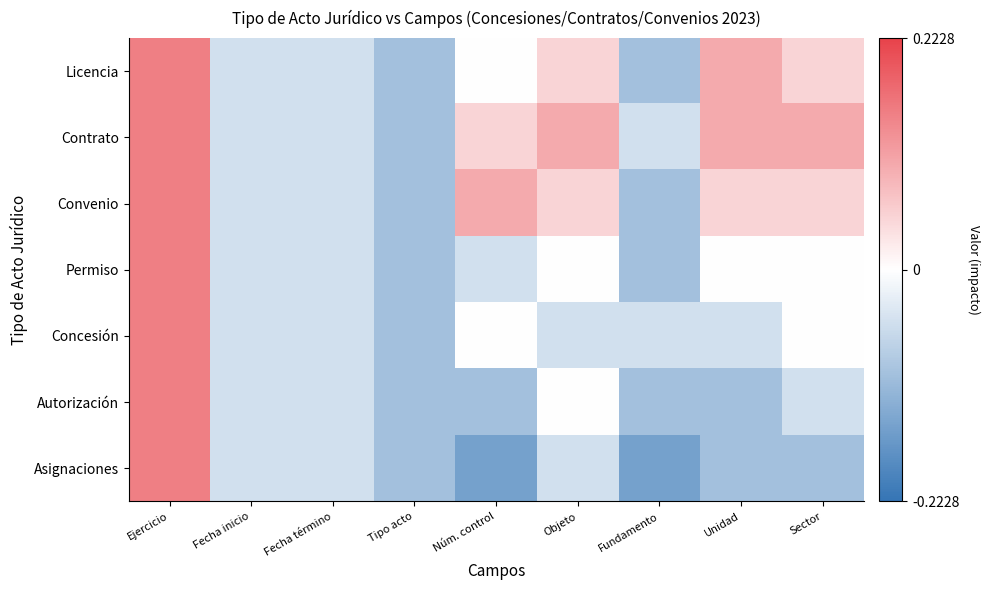

Rank the series by their maximum value, from highest to lowest.

Licencia, Contrato, Convenio, Permiso, Concesión, Autorización, Asignaciones